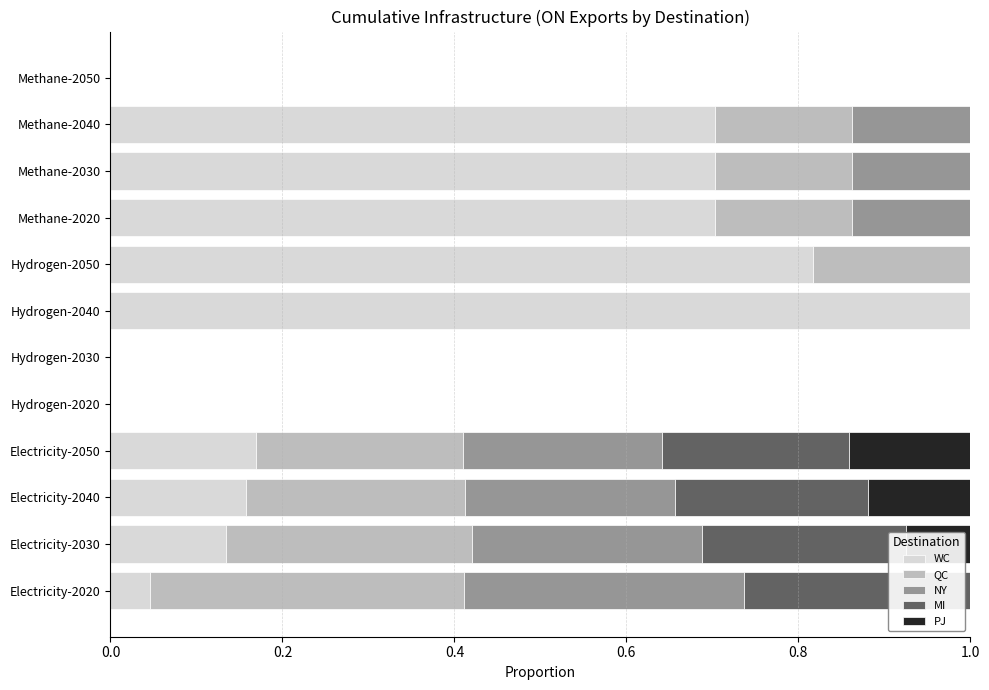

What is the sum of the WC values at Hydrogen-2040 and Methane-2030?

1.7